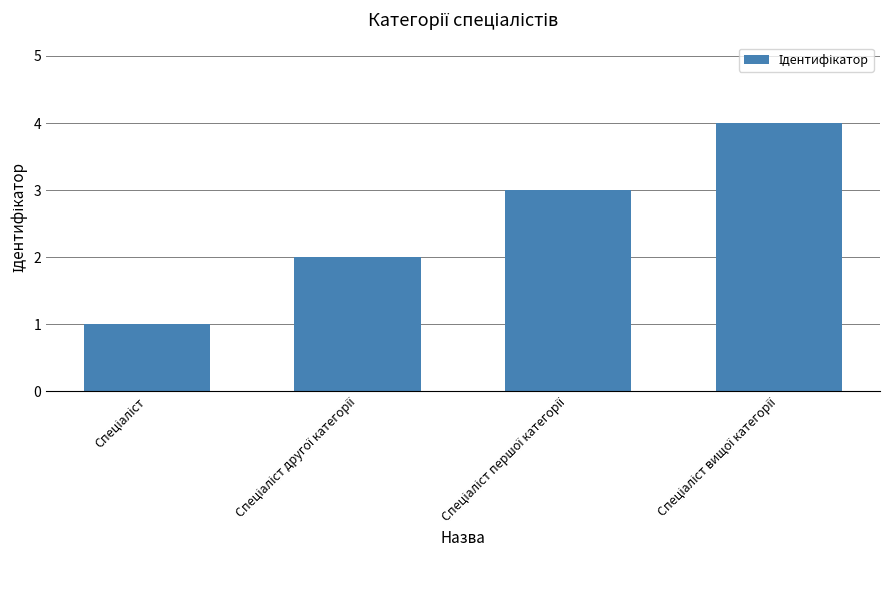

How many values are between 2 and 4?

3